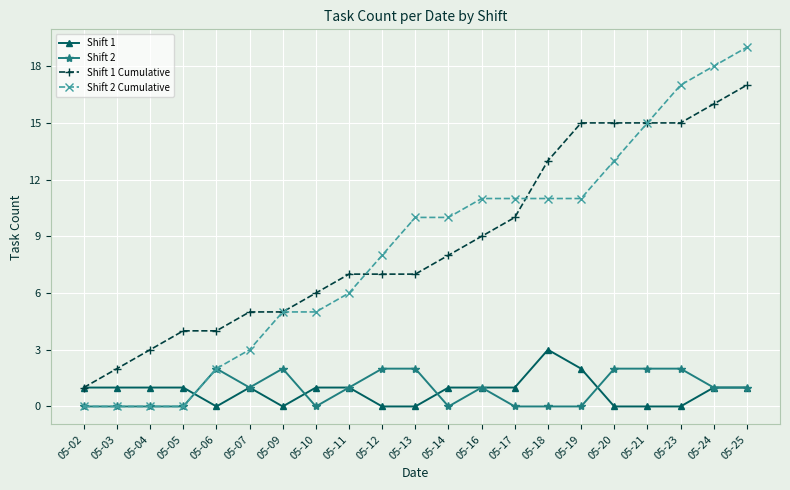

The value of Shift 2 at 05-16 is 2. True or false?

False